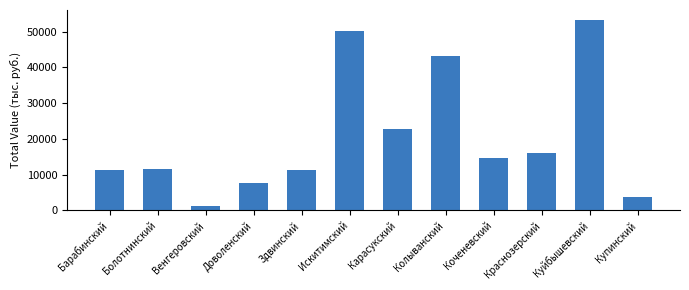

How many data points are less than 14567?

6